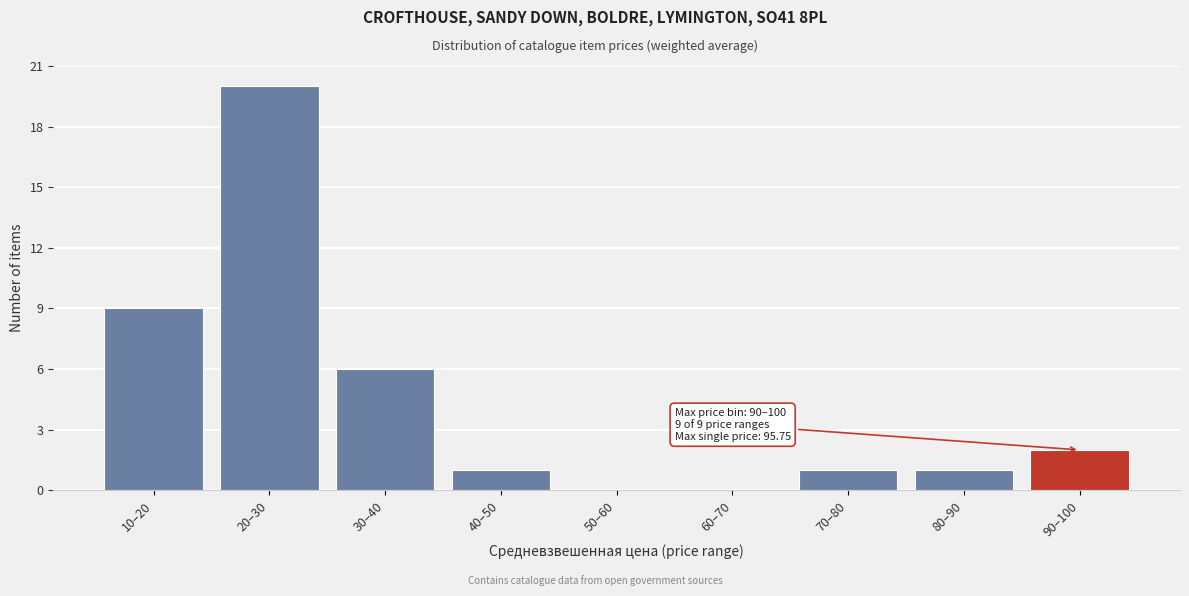

True or false: the data shows -11 at 60–70.

False